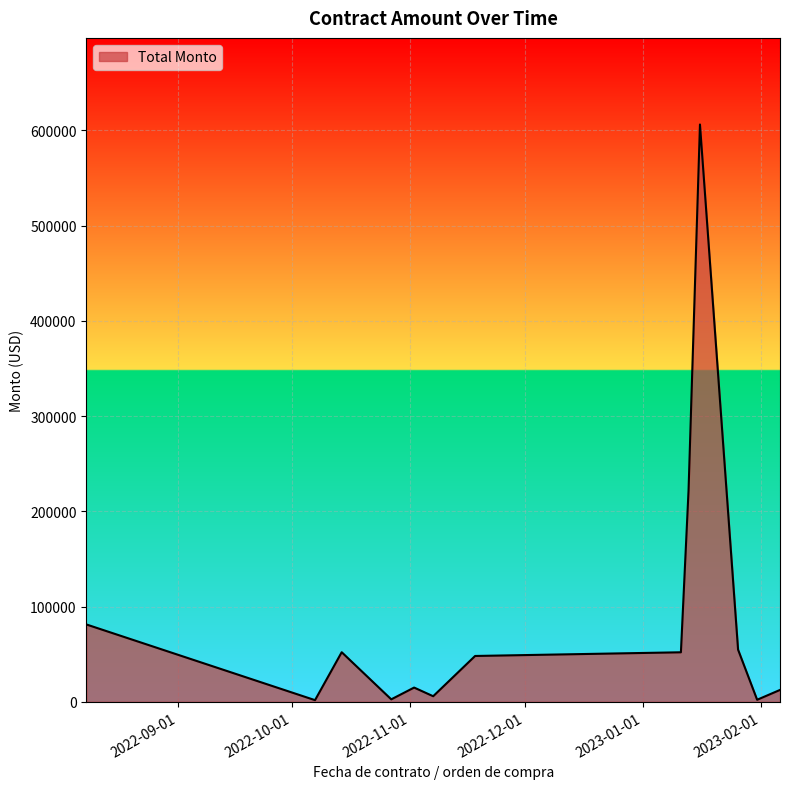

What is the greatest value displayed?

606177.8